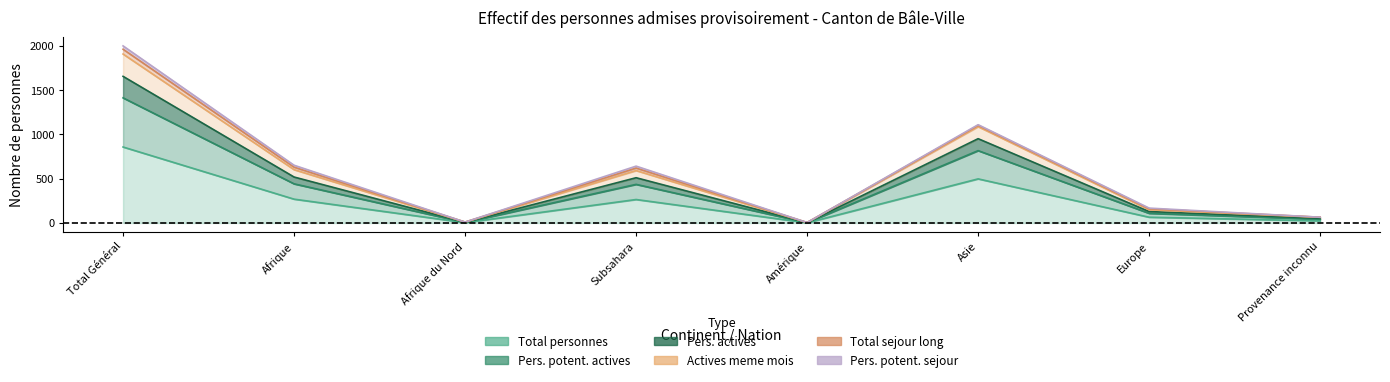

What is the total value across all series at Subsahara?

2038